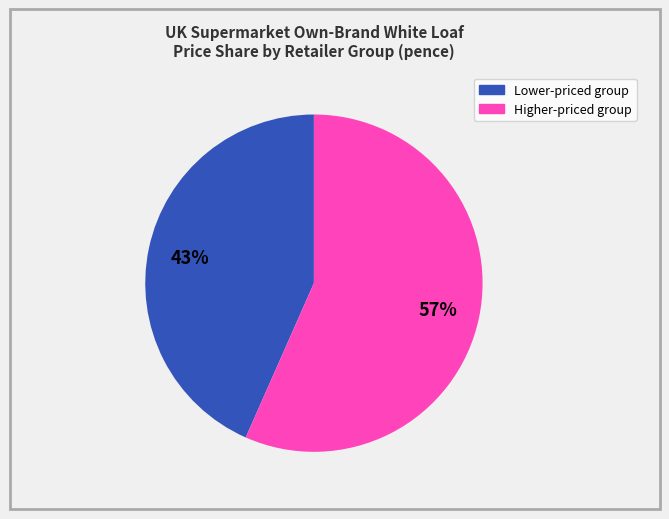

To the nearest percent, what is the average slice percentage?

50%